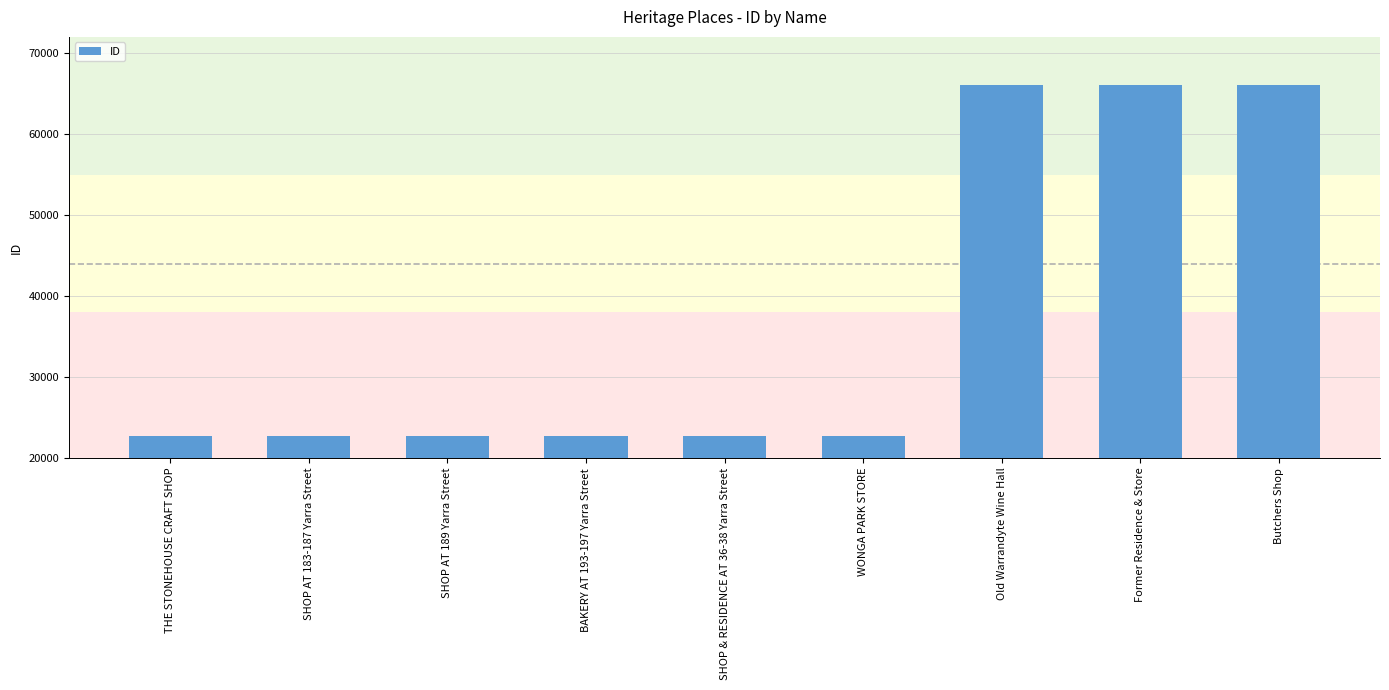

What is the ratio of the value at Butchers Shop to the value at THE STONEHOUSE CRAFT SHOP?

2.9